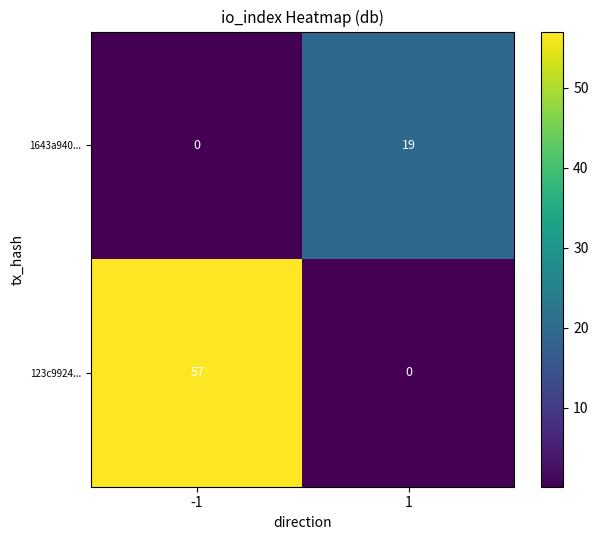

How many values in 123c9924... are above zero?

1